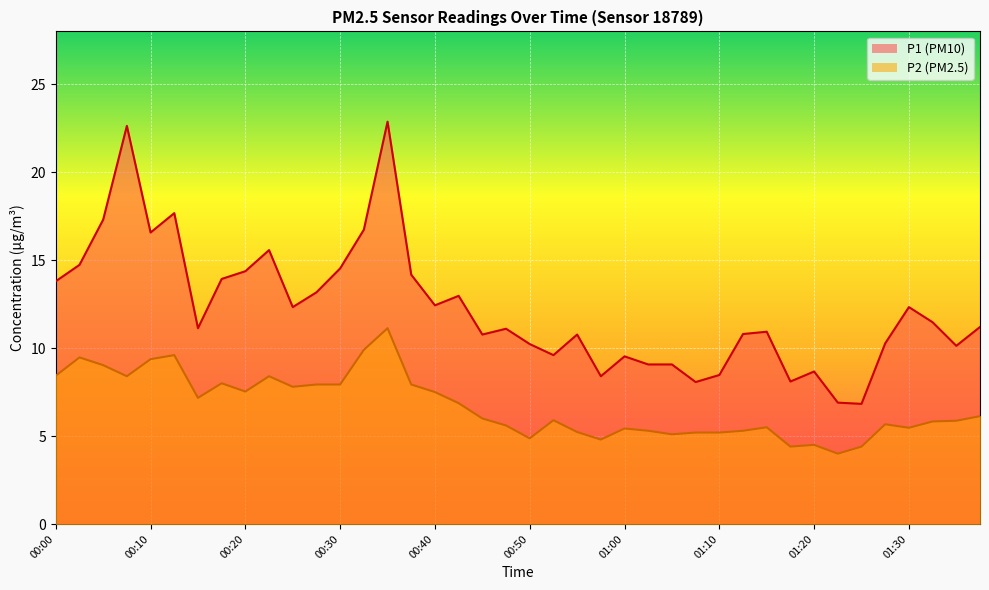

What is the sum of all P1 values?

489.6